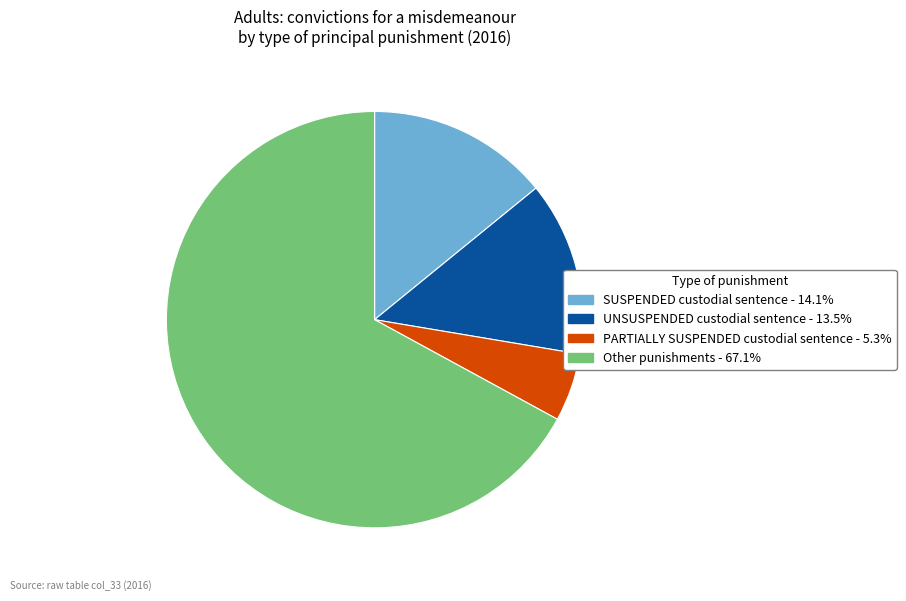

Between Other punishments and UNSUSPENDED custodial sentence, which is larger?

Other punishments